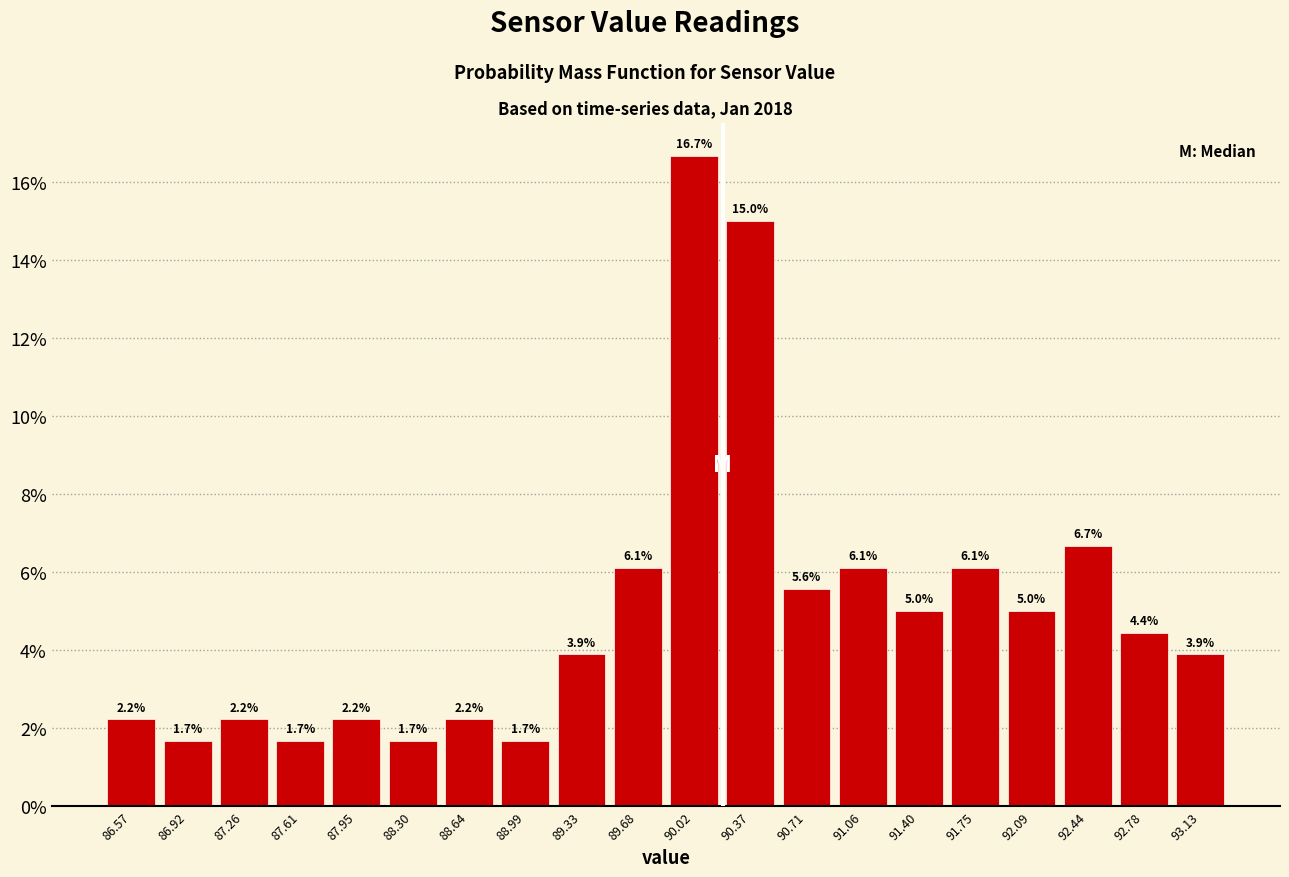

What is the height of the bar covering 87.780 to 88.125 on the x-axis? The bar edges are not printed on the chart, so give them approximately, as read against the axis.

2.2